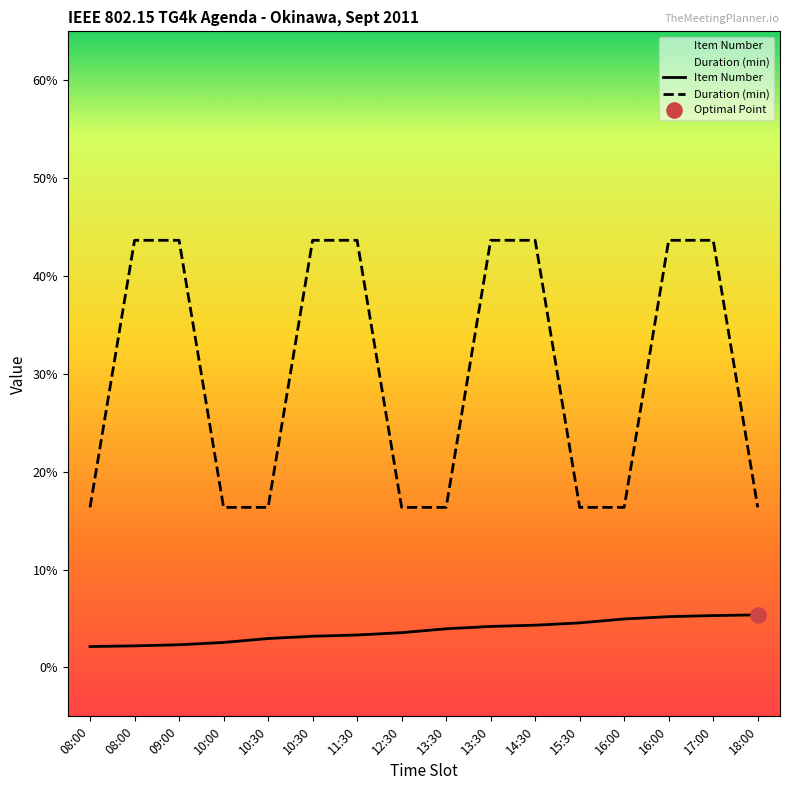

Which series contains the lowest Y value?

Item Number